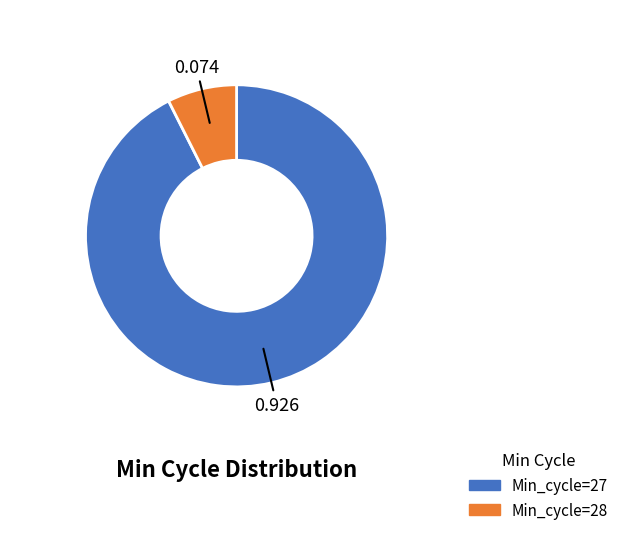

Is there a majority slice in this chart?

Yes